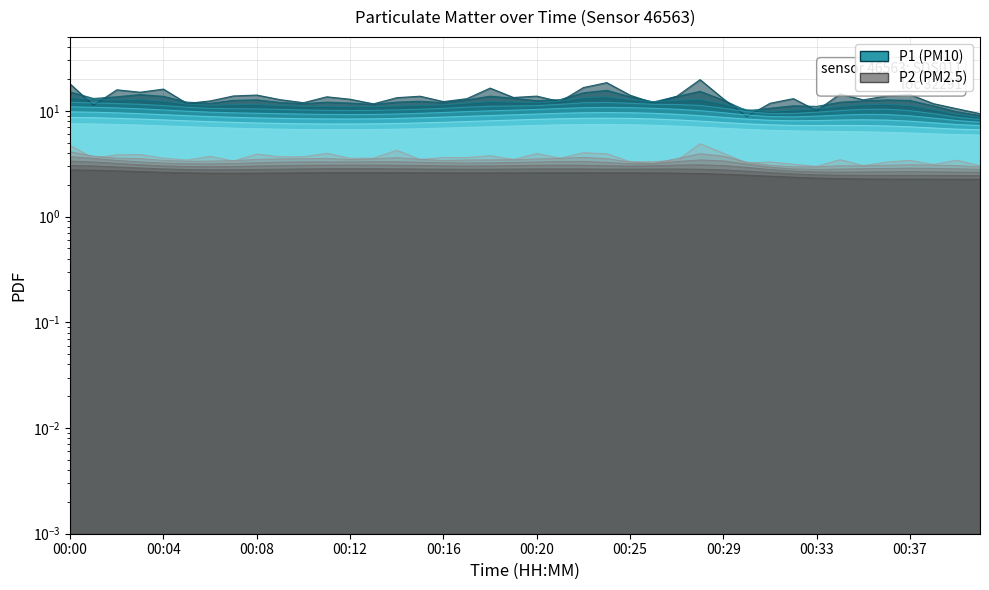

At which category is the sum across all series the highest?

00:28